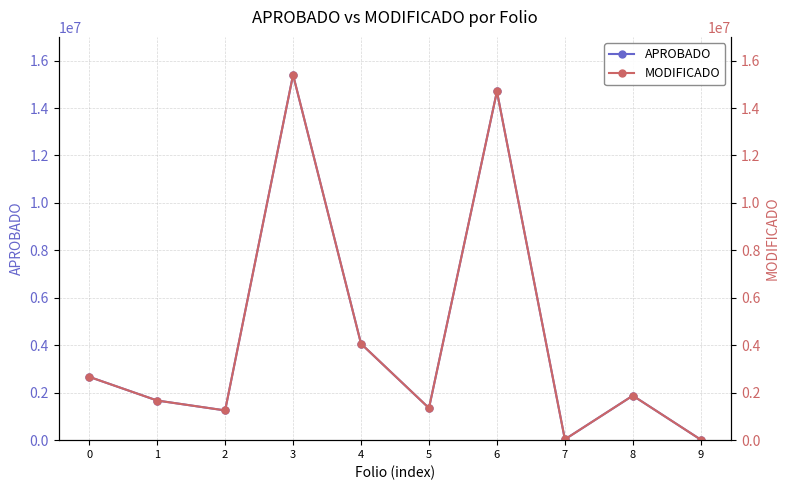

What is the maximum value shown in the chart?

15400406.0